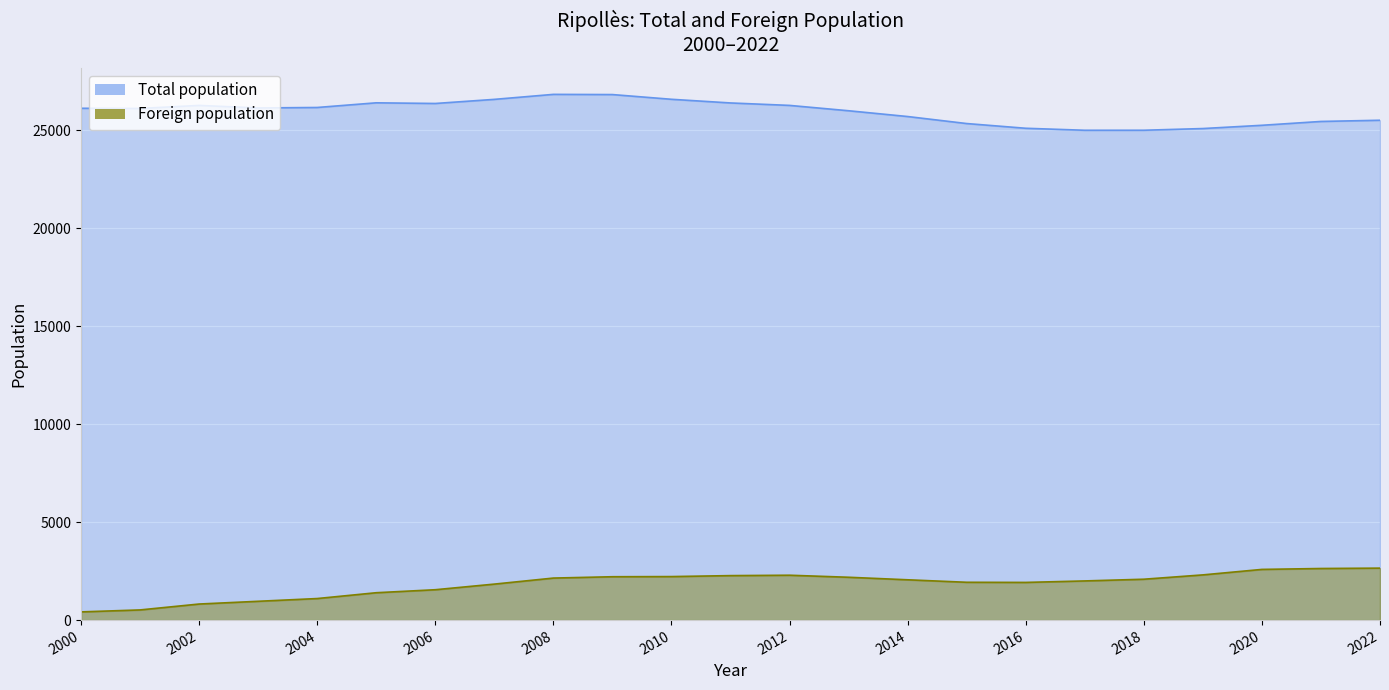

How many values in the Foreign population series are below 2057?

11